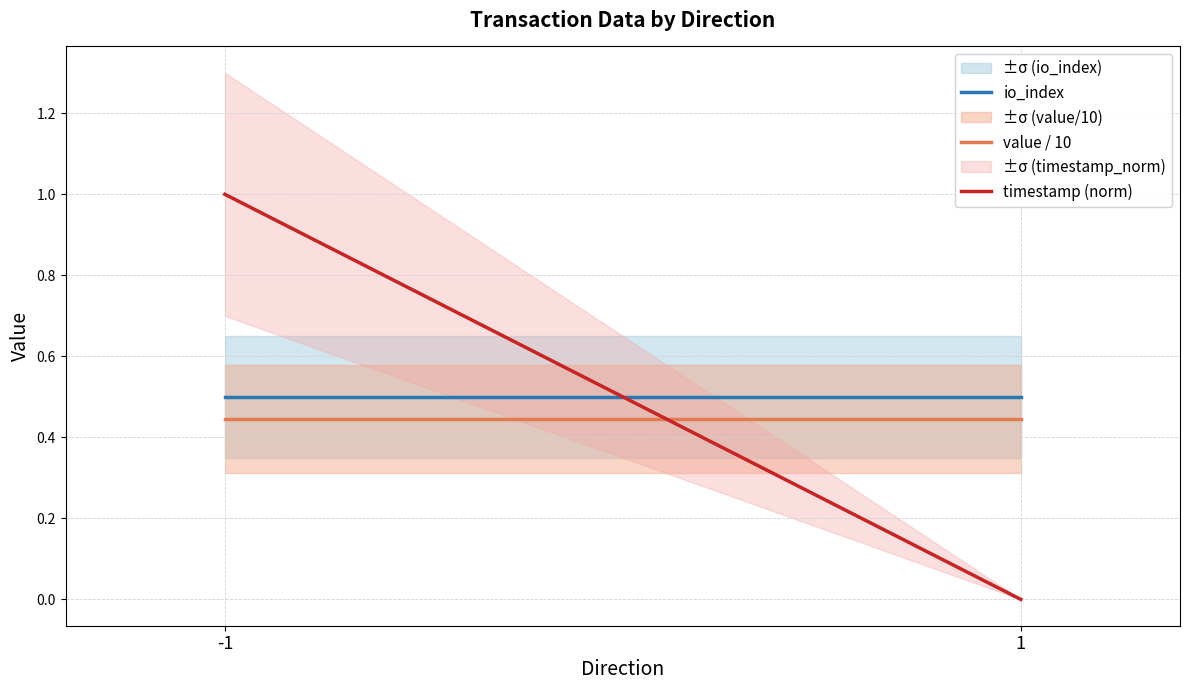

Does the chart have visible grid lines?

Yes